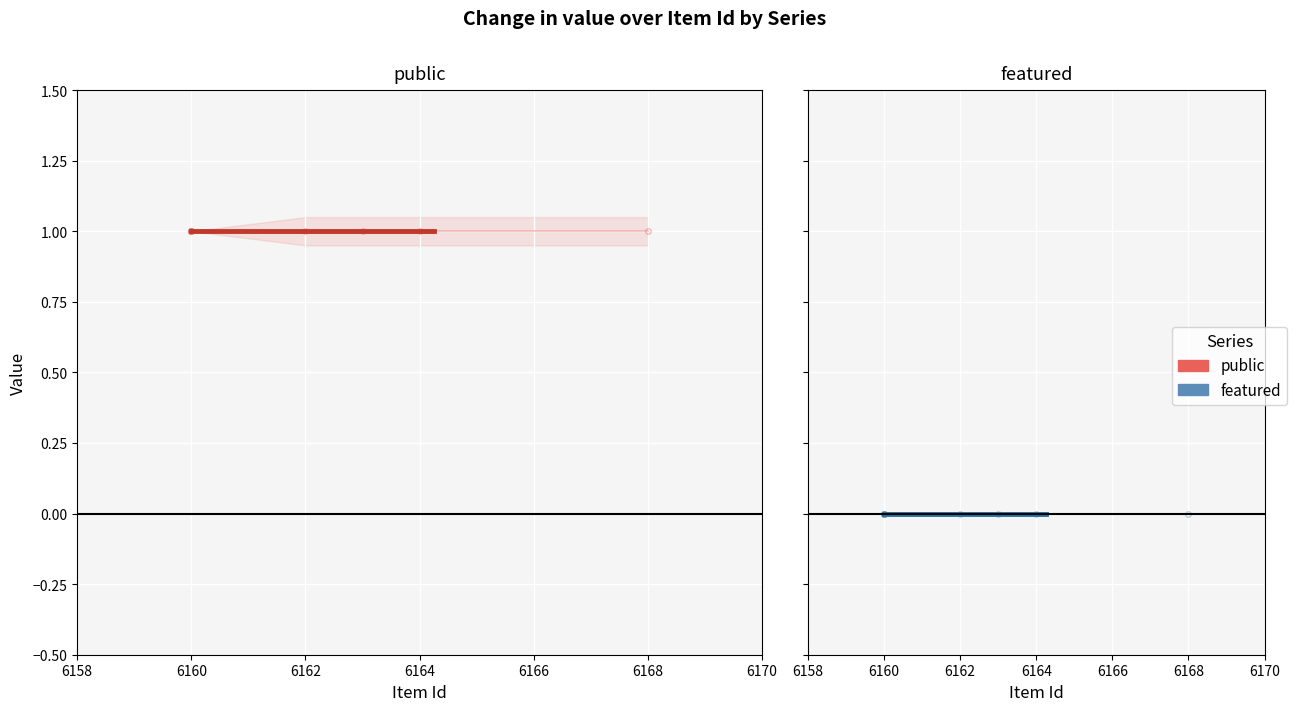

What is the greatest value displayed?

1